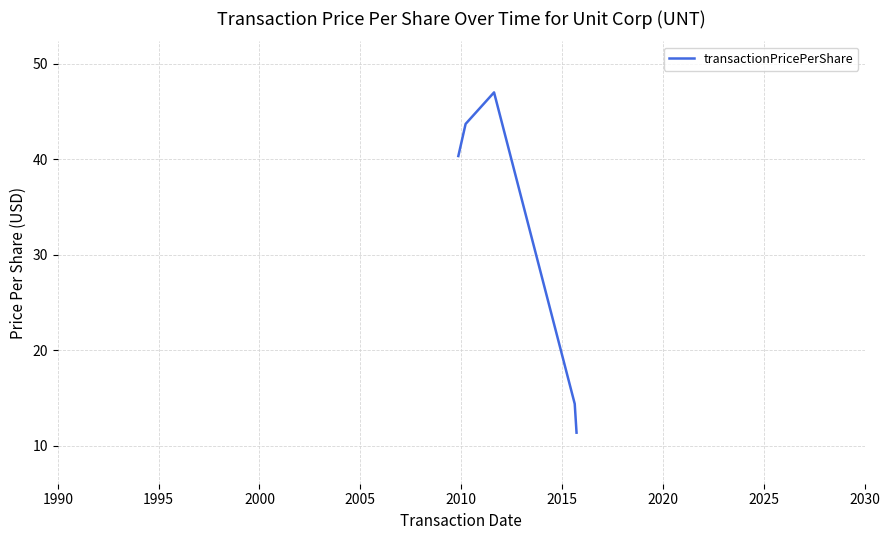

True or false: there are more than 1 points higher than both neighbors.

False